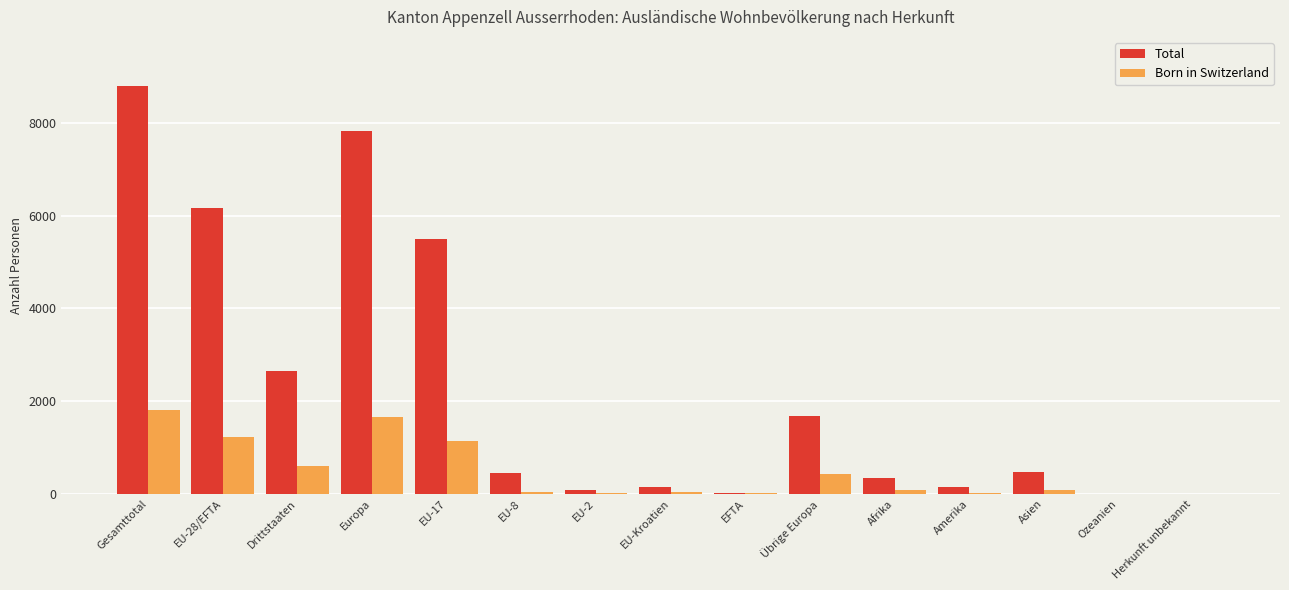

What is the greatest value displayed?

8803